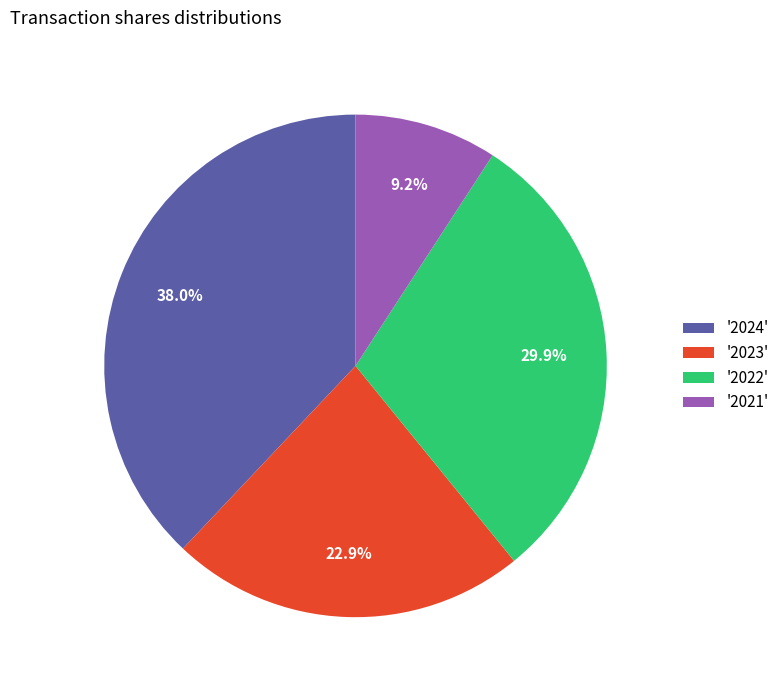

Combined, do '2024' and '2023' account for over 50%?

Yes